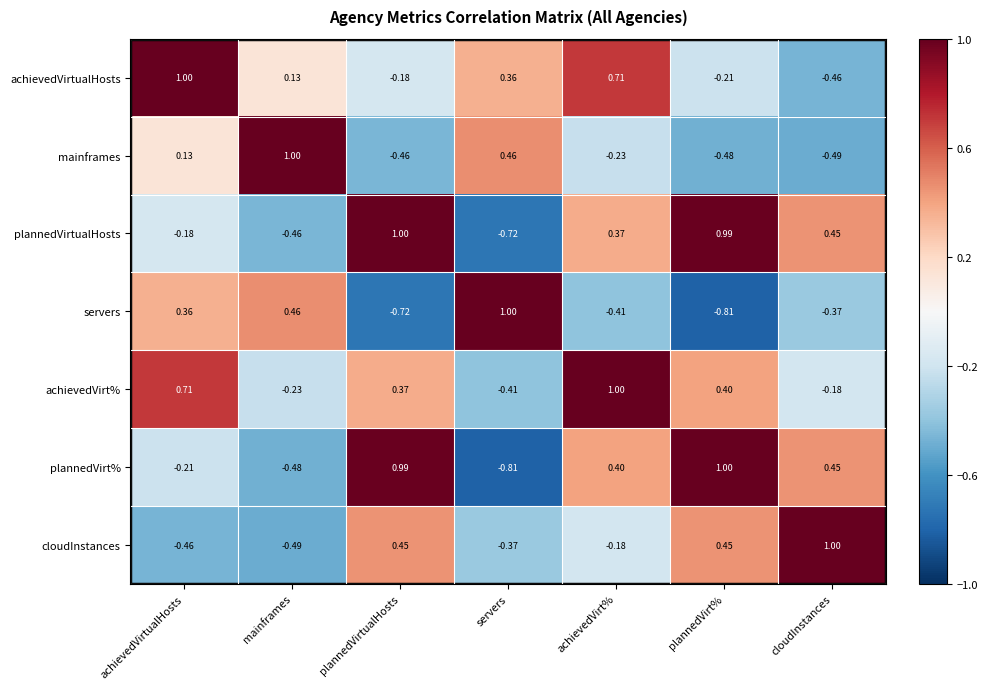

Which series has the largest total across all categories?

achievedVirt%